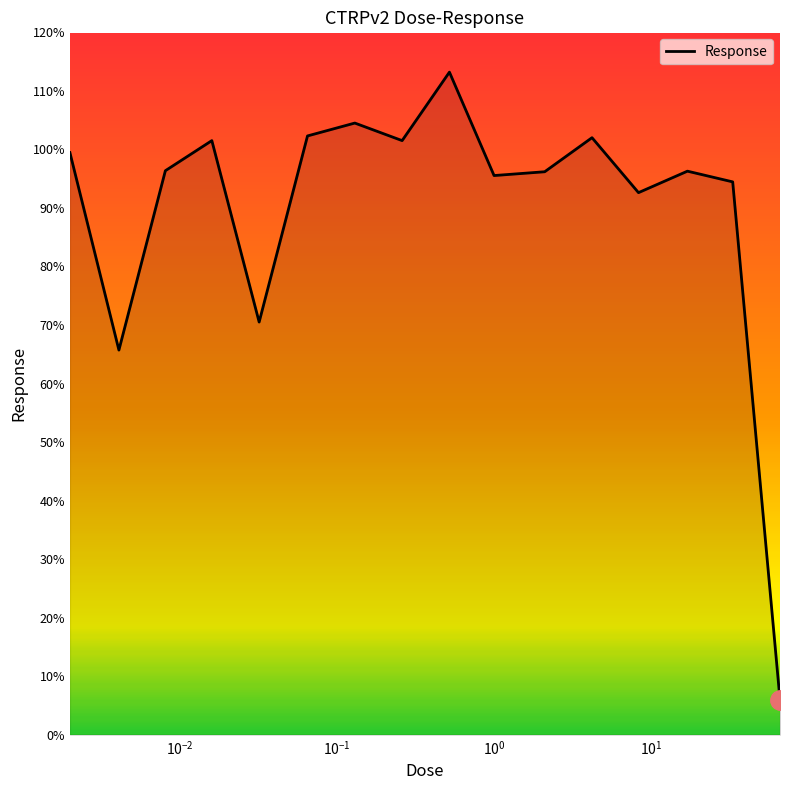

What is the minimum value shown in the chart?

6.0